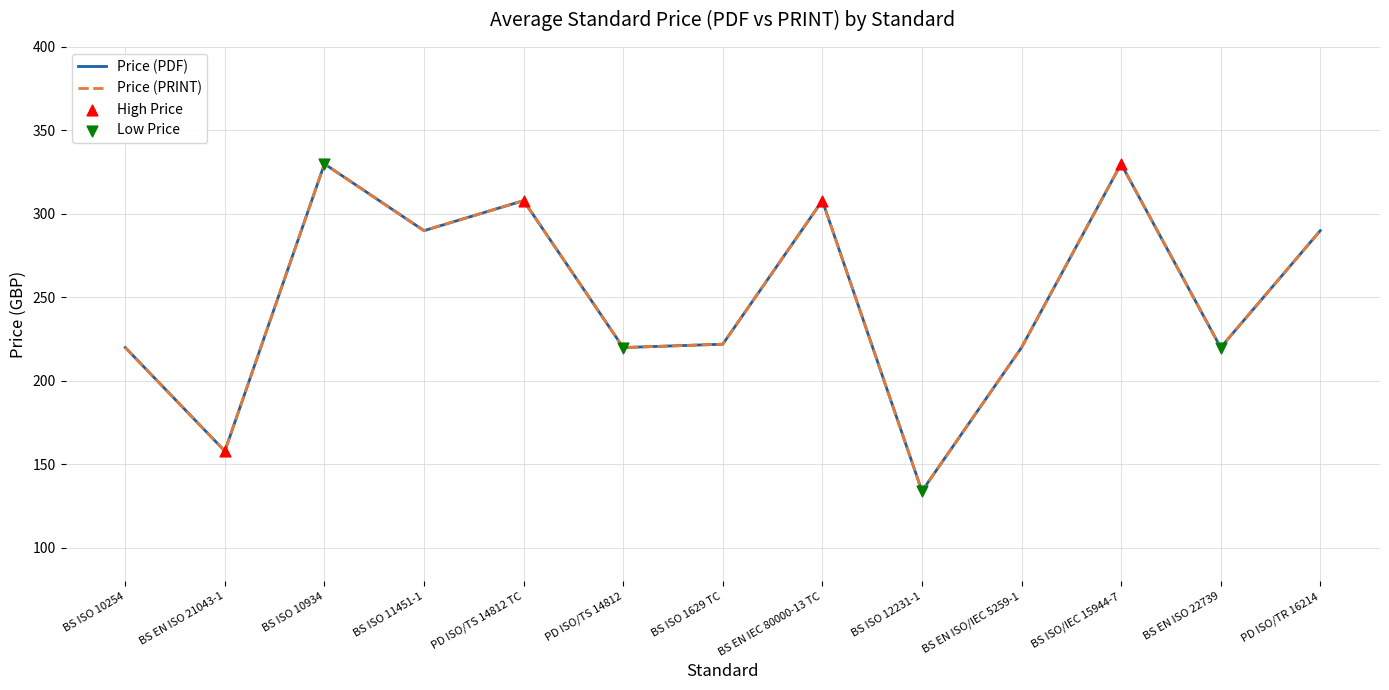

What is the total value across all series at BS ISO 11451-1?

580